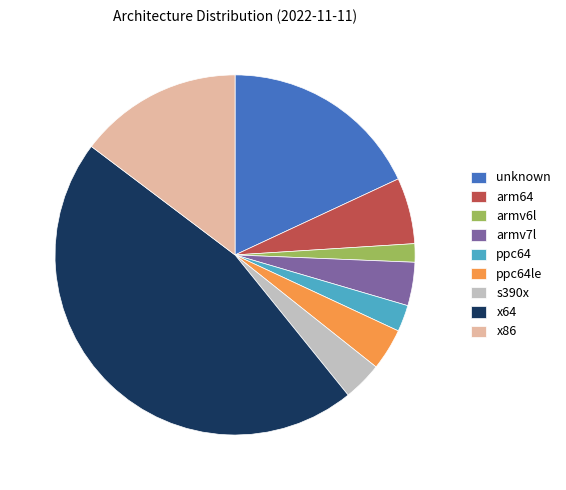

What is the ratio of the value at armv7l to the value at ppc64le?

1.0